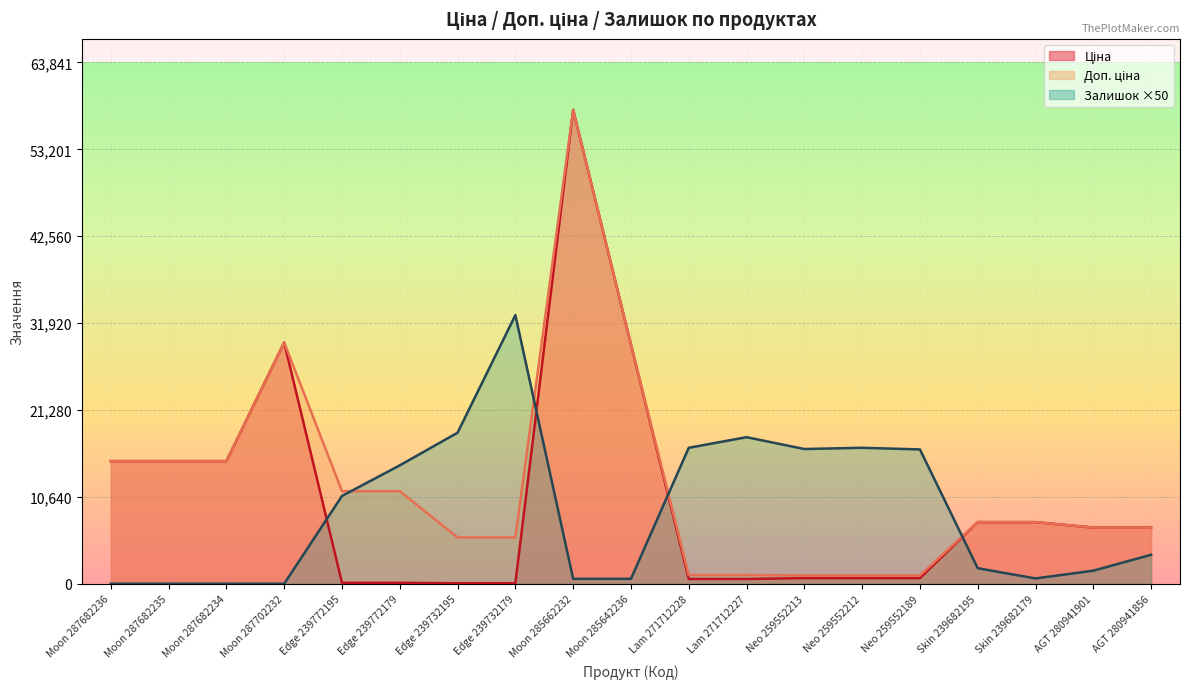

What value does the Доп. ціна series have at Moon 287682234?

15019.2